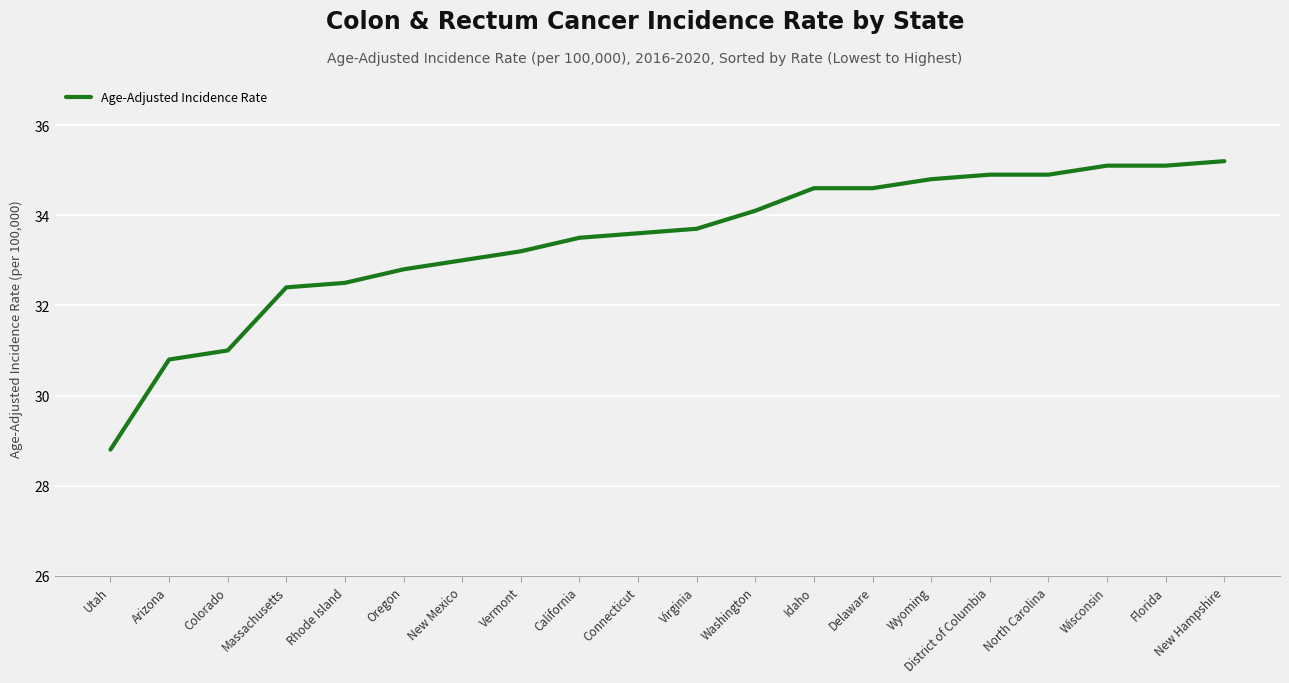

What is the minimum value shown in the chart?

28.8